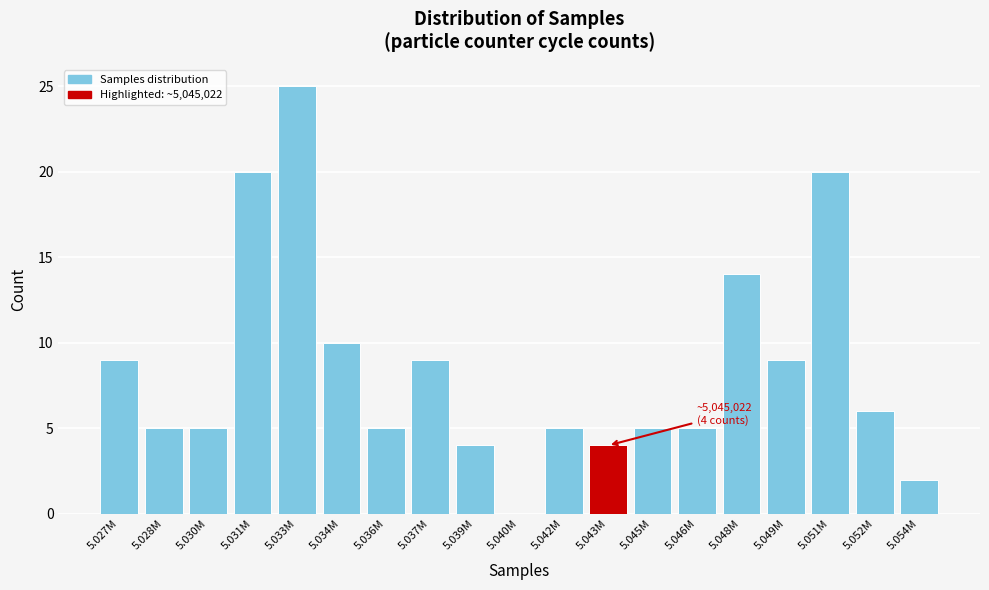

Reading right to left, list all the values displayed in this chart.

5.054M=2	5.052M=6	5.051M=20	5.049M=9	5.048M=14	5.046M=5	5.045M=5	5.043M=4	5.042M=5	5.040M=0	5.039M=4	5.037M=9	5.036M=5	5.034M=10	5.033M=25	5.031M=20	5.030M=5	5.028M=5	5.027M=9